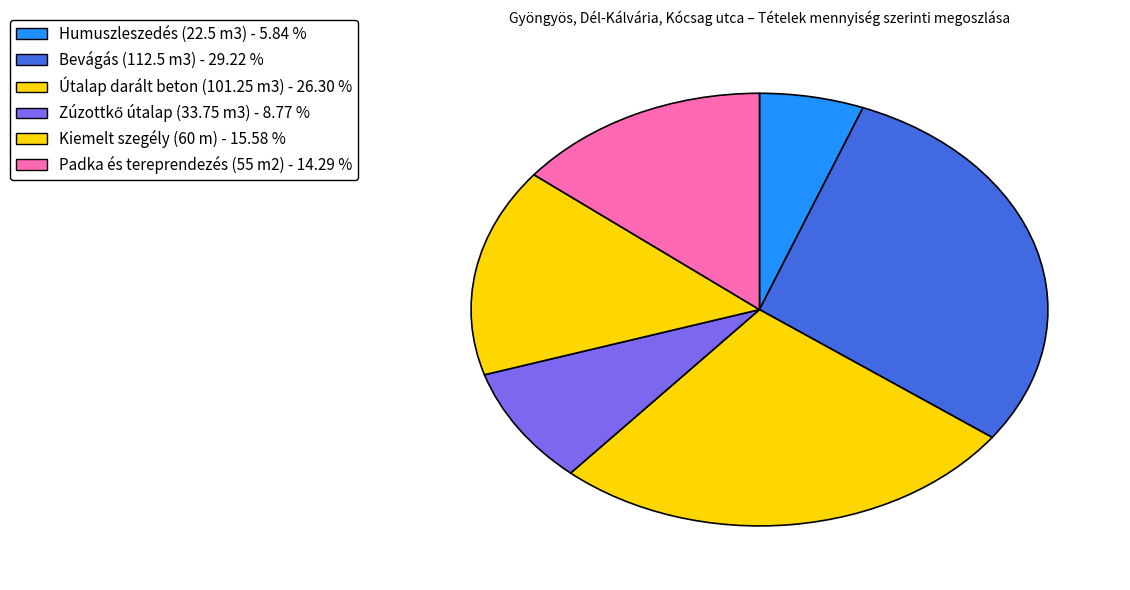

What is the smallest slice in the pie chart?

Humuszleszedés (22.5 m3)